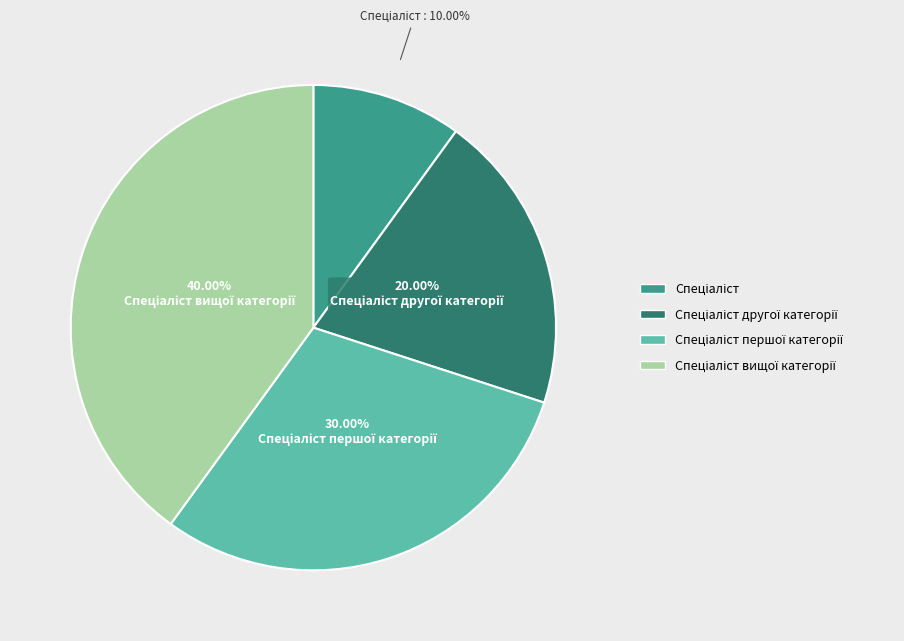

Is there any slice that represents more than half of the pie?

No